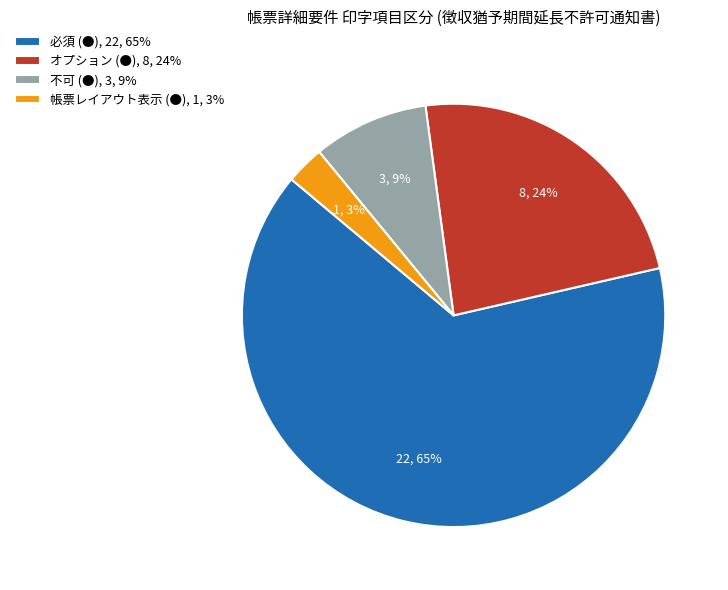

To the nearest percent, what is the average slice percentage?

25%